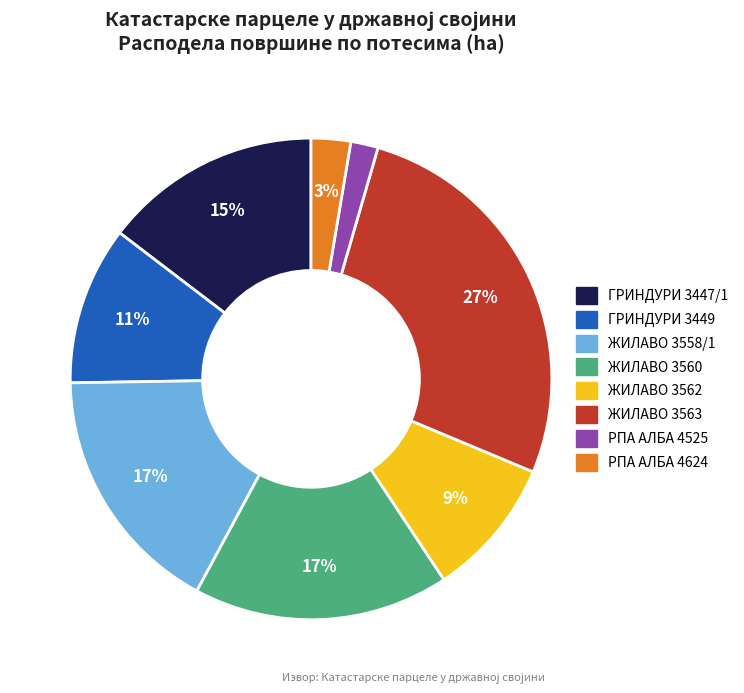

Combined, do ЖИЛАВО 3562 and ГРИНДУРИ 3449 account for over 50%?

No